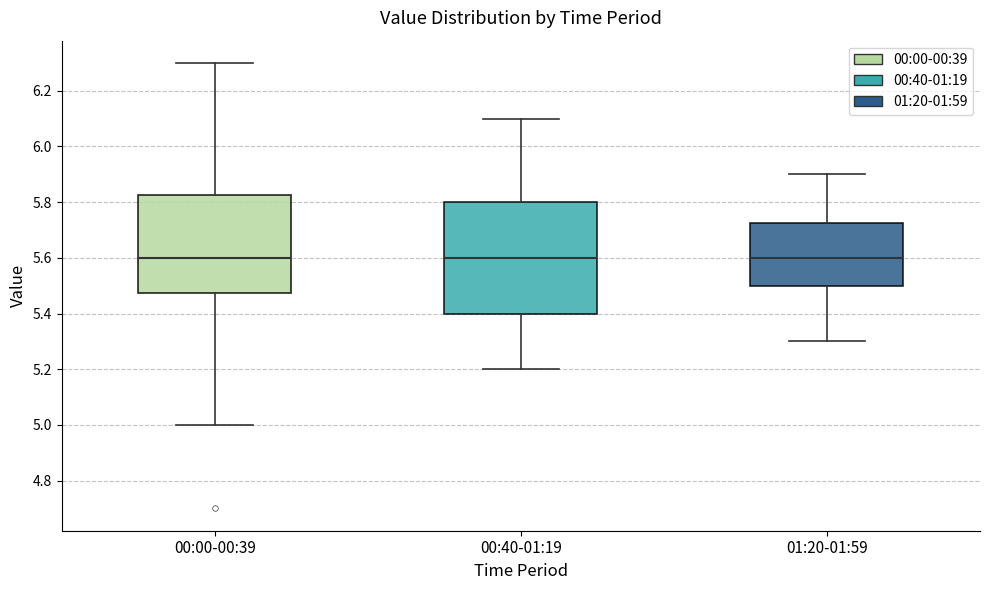

Comparing the boxes themselves (not the whiskers), which one is the tallest?

00:40-01:19